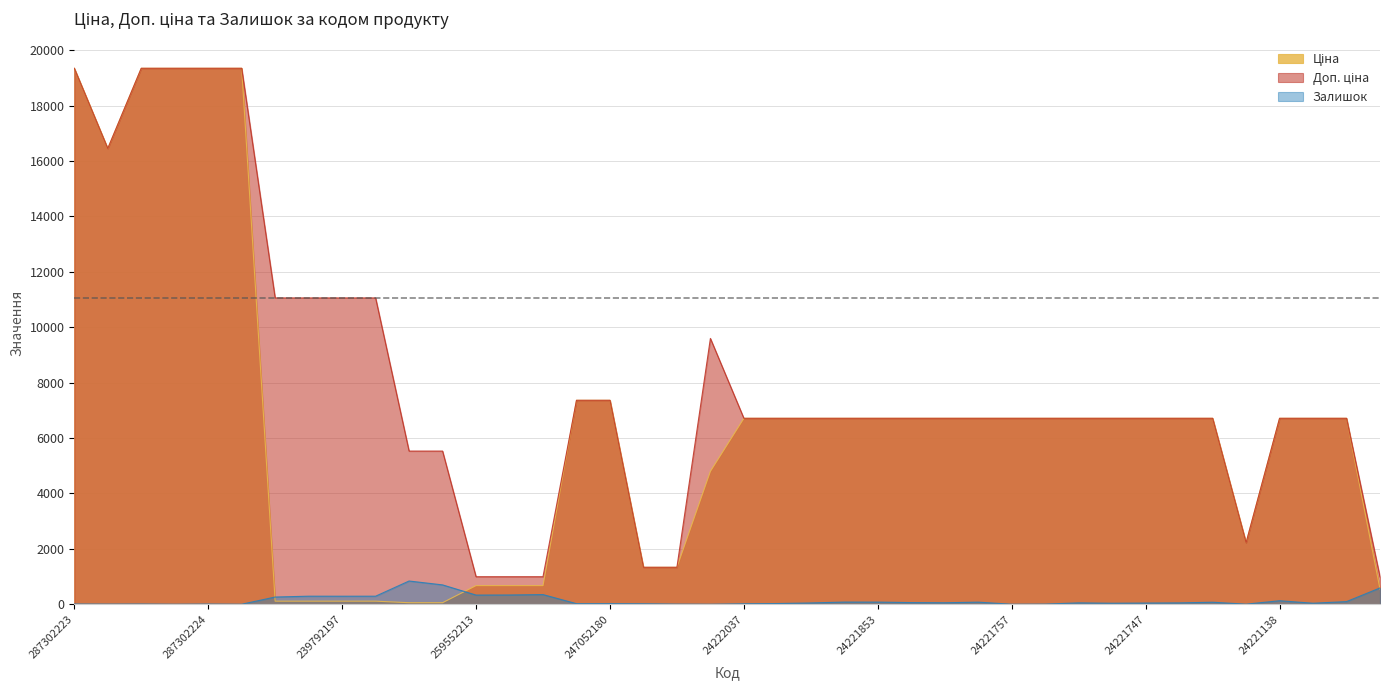

Rank the categories by Ціна value from highest to lowest.

287302223, 287302226, 287302225, 287302224, 287301833, 287292222, 247052181, 247052180, 24222037, 24222031, 24221901, 24221856, 24221853, 24221830, 24221824, 24221758, 24221757, 24221754, 24221753, 24221748, 24221747, 24221739, 24221696, 24221138, 24221012, 24220913, 50121748, 24221655, 24221099, 24221043, 259552213, 259552212, 259552189, 263782102, 247132181, 247132180, 239792197, 239792196, 239752197, 239752196